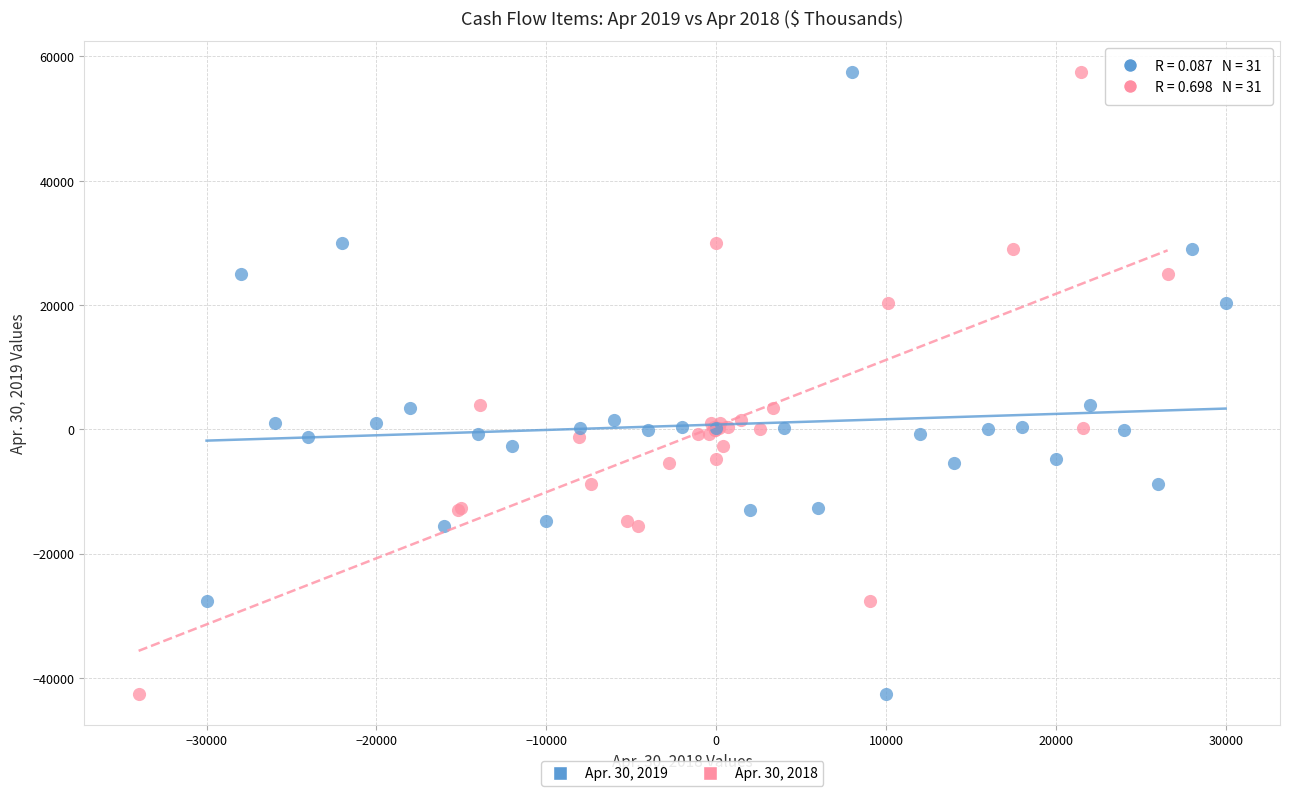

What are all the series names shown in the legend?

Apr. 30, 2019, Apr. 30, 2018